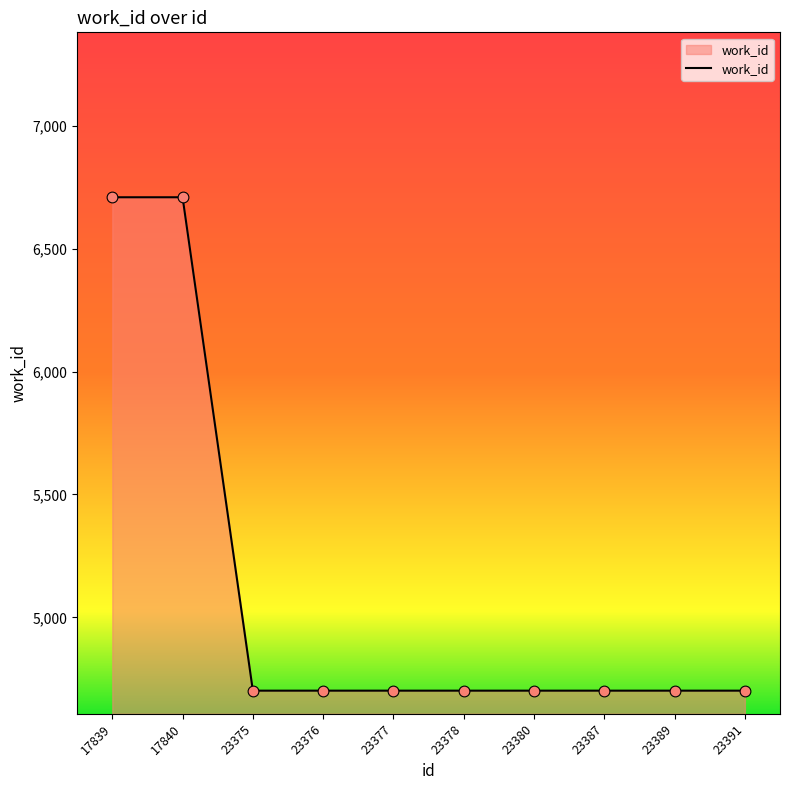

Approximately how many times larger is the value at 23380 compared to 23391?

1.0